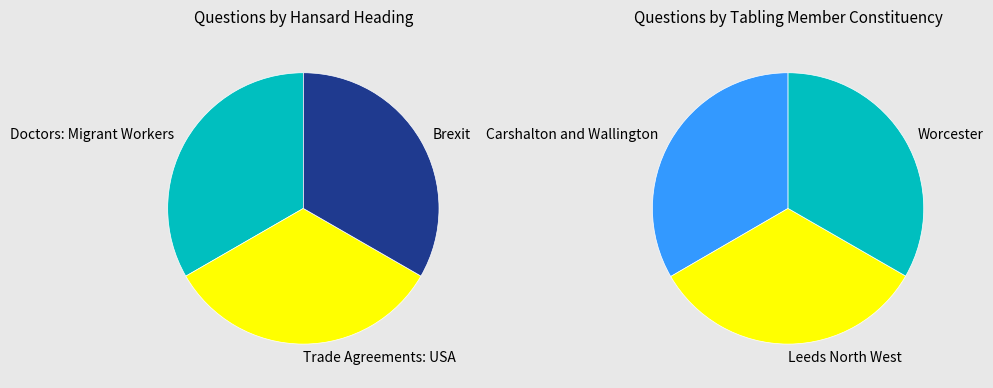

True or false: Brexit accounts for 33% of the total.

True